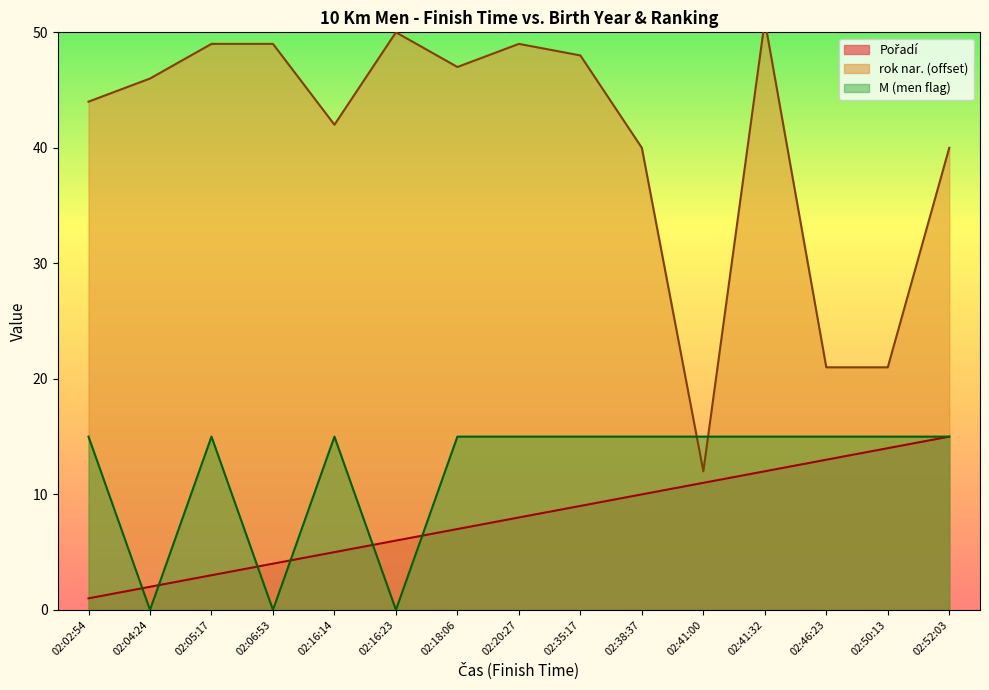

What is the sum of all M values?

180